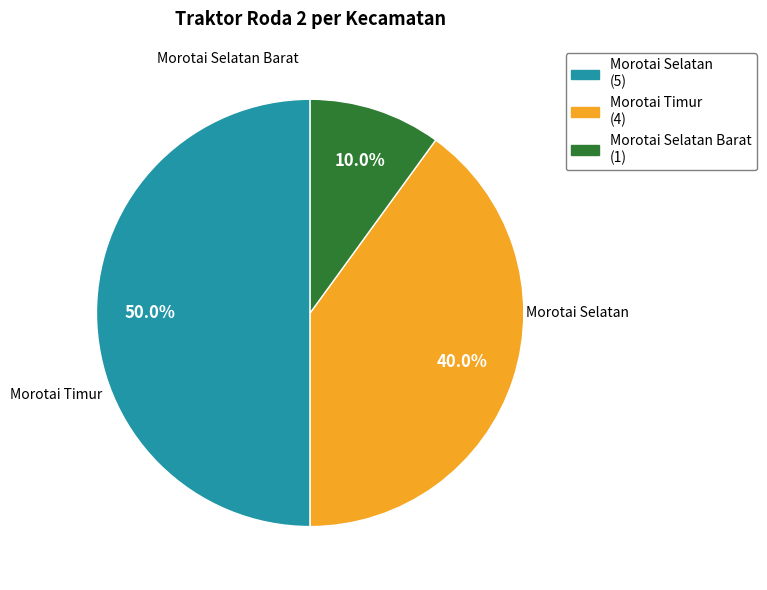

How many slices are in this pie chart?

3